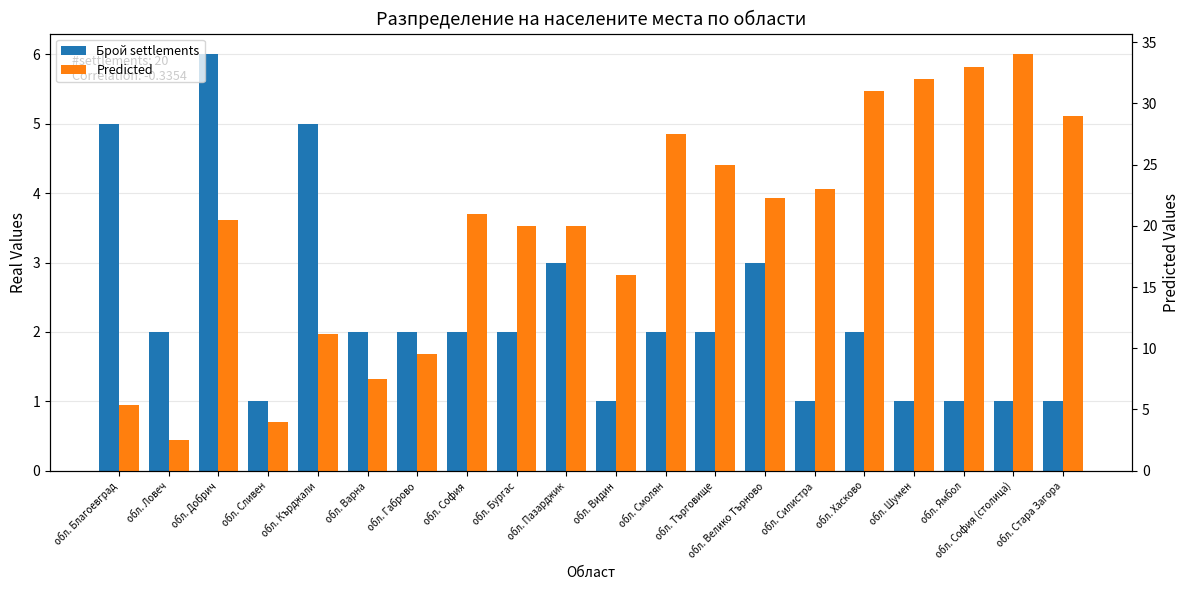

What value does the Брой settlements series have at обл. Смолян?

2.0